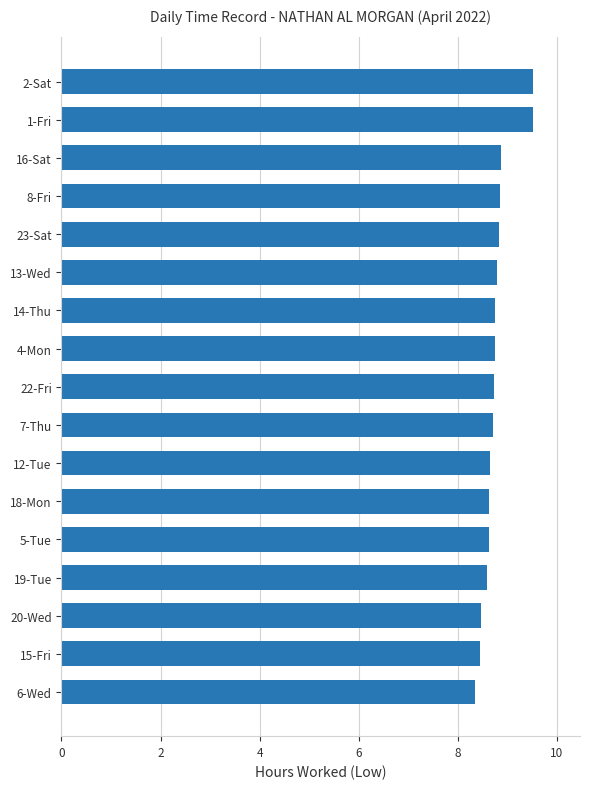

What is the minimum value shown in the chart?

8.4